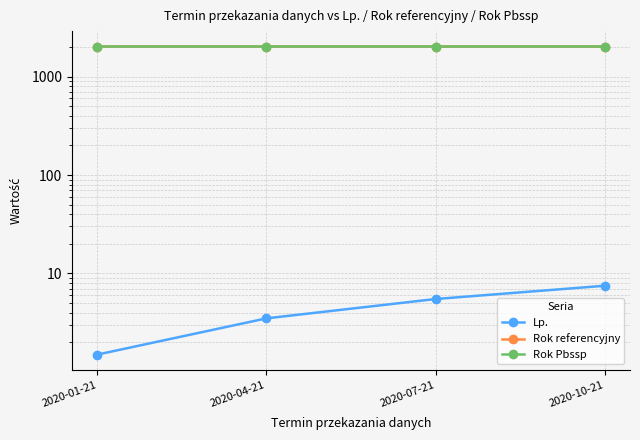

What are all the series names shown in the legend?

Lp., Rok referencyjny, Rok Pbssp